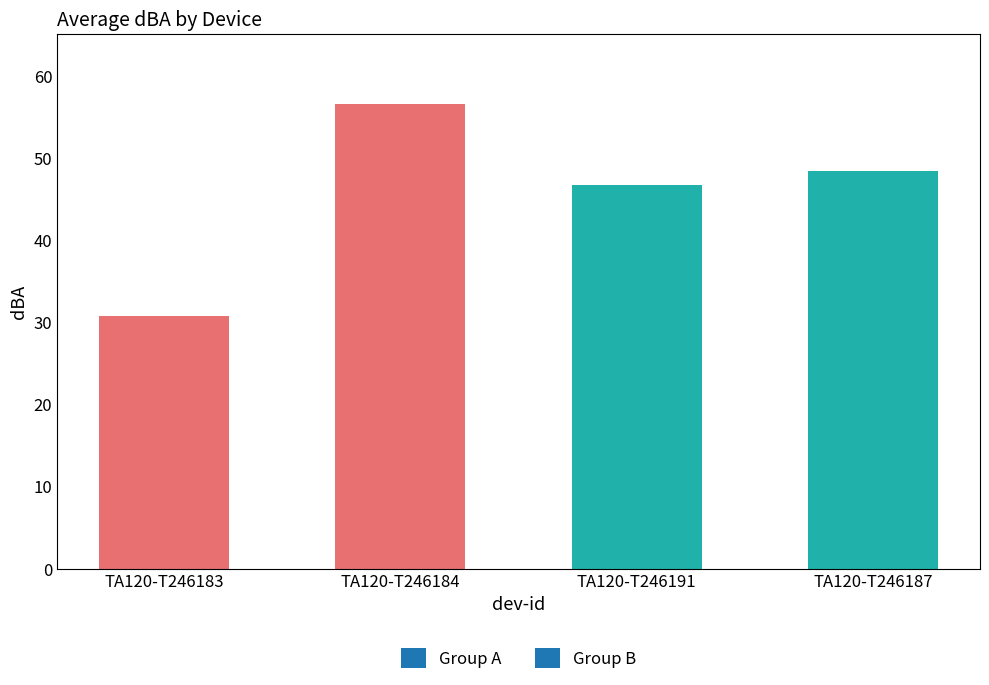

How many distinct data groups are displayed?

1